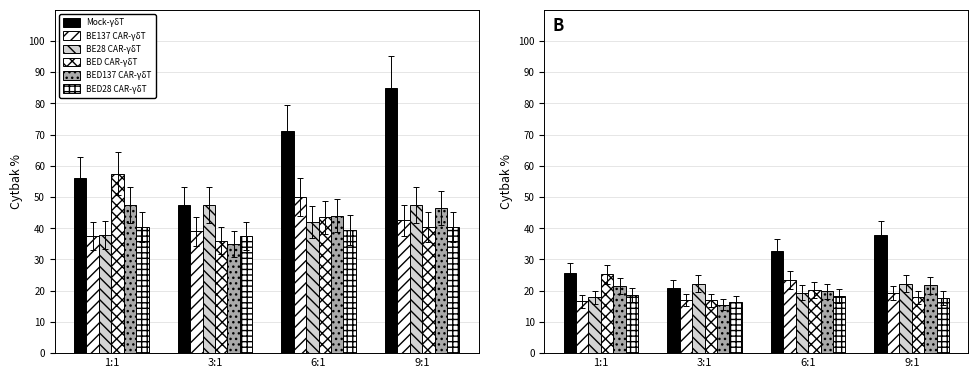

List the series in order of their peak value, lowest first.

BED28 CAR-γδT, BED137 CAR-γδT, BE28 CAR-γδT, BE137 CAR-γδT, BED CAR-γδT, Mock-γδT